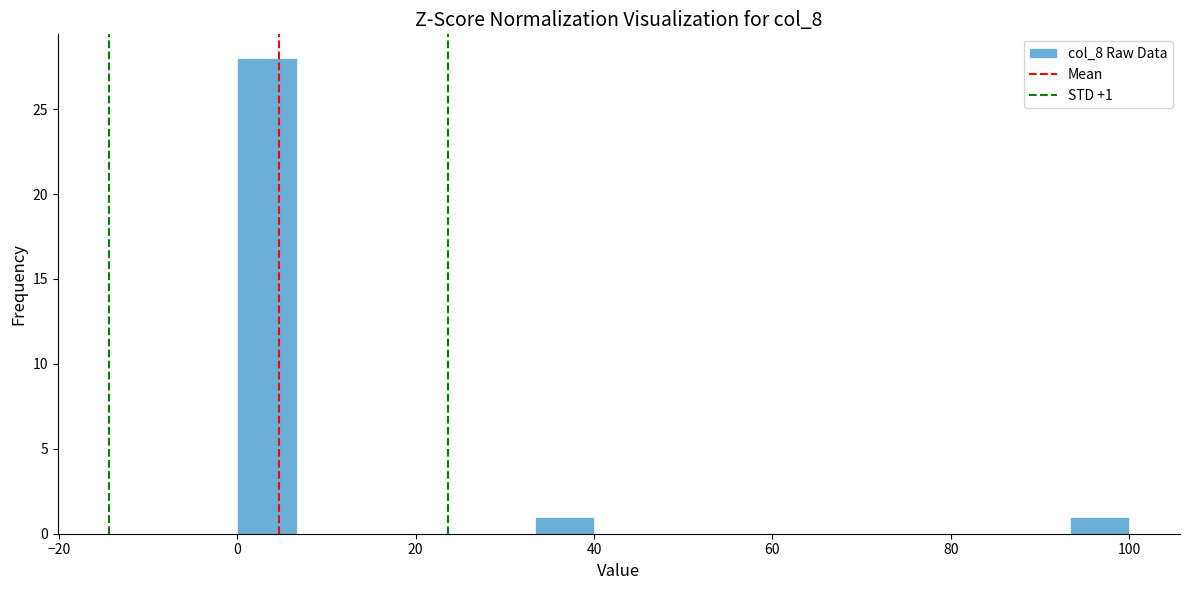

Read against the x-axis, roughly where is the centre of the tallest bar?

4